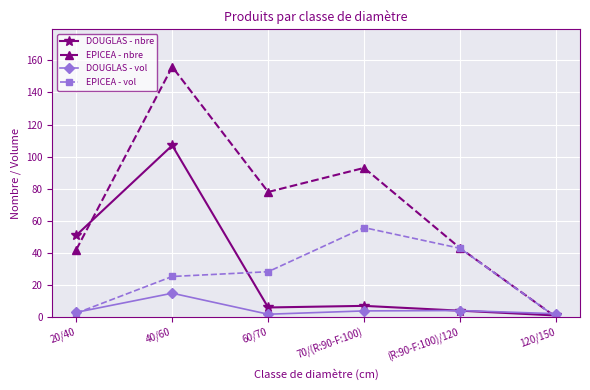

Is the value of EPICEA - nbre at 120/150 greater than the value of DOUGLAS - vol at (R:90-F:100)/120?

No